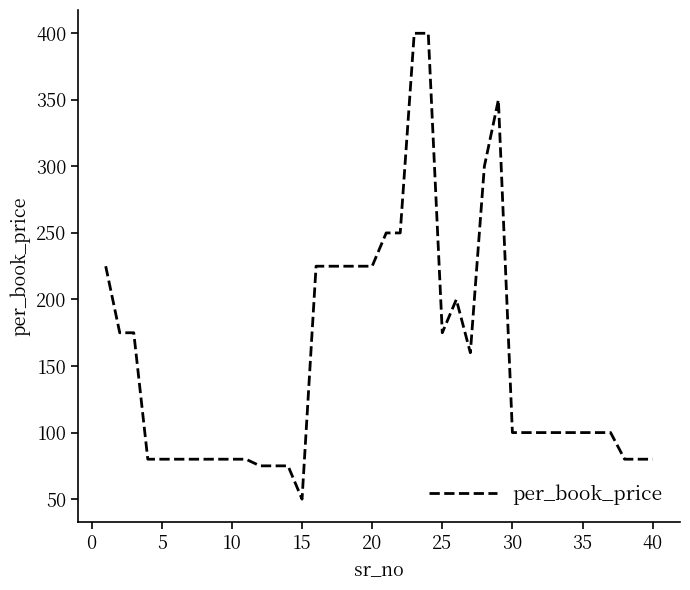

What is the greatest value displayed?

400